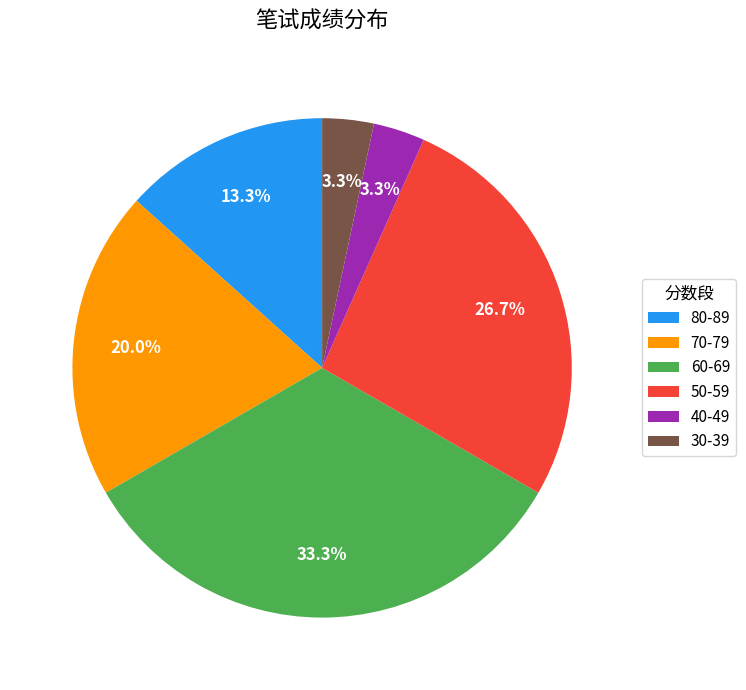

To the nearest percent, what is the difference between the largest and smallest slice percentages?

30%